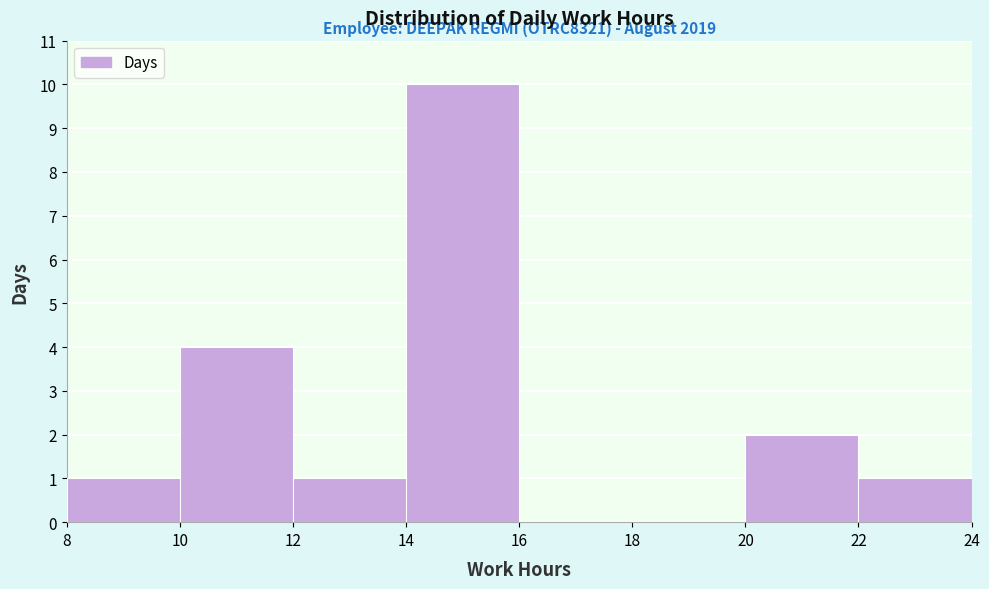

Over which range of the x-axis is the bar tallest?

14 to 16